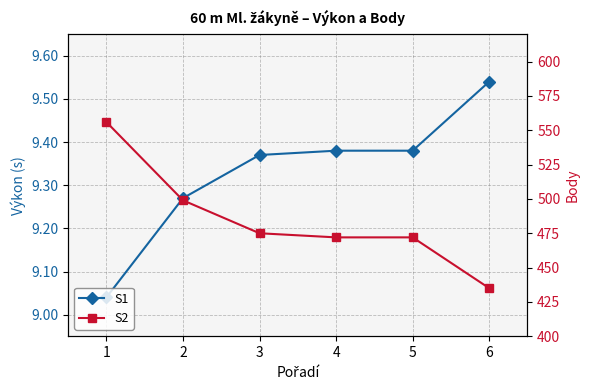

Reading left to right, transcribe all the data shown in this chart.

S1: 1=9.0	2=9.3	3=9.4	4=9.4	5=9.4	6=9.5
S2: 1=556.0	2=499.0	3=475.0	4=472.0	5=472.0	6=435.0